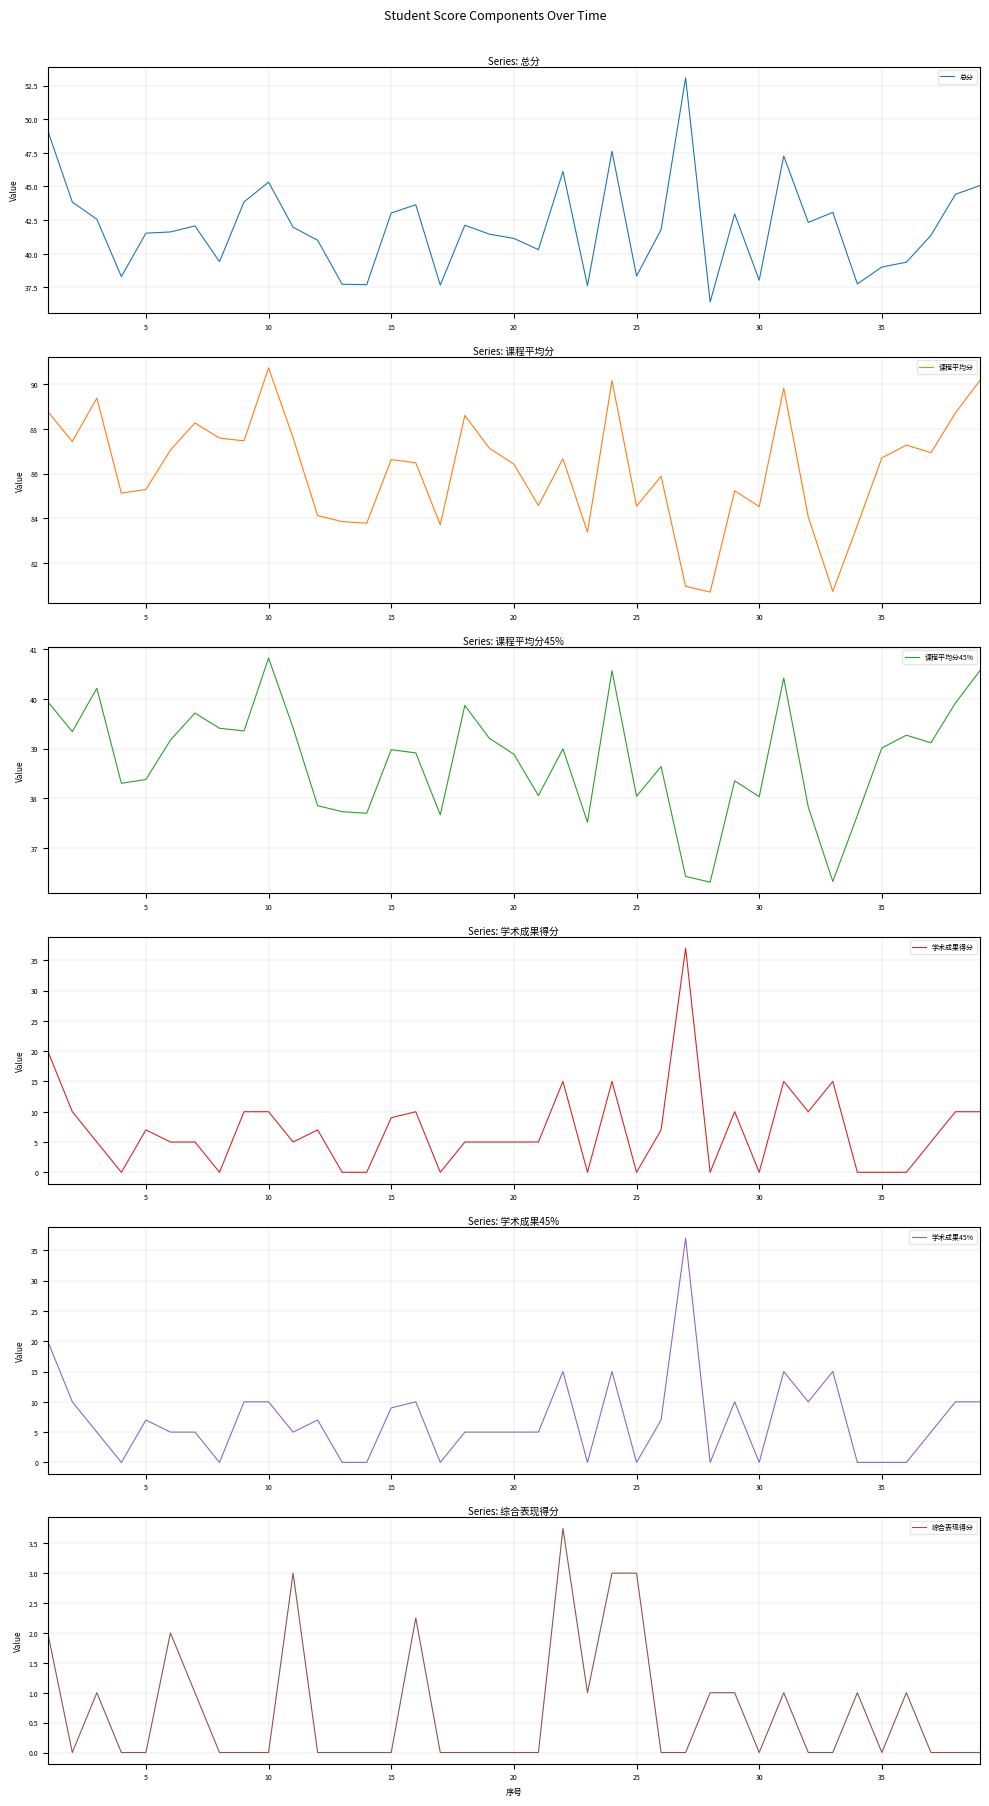

Is this an area chart (filled region under the line)?

No